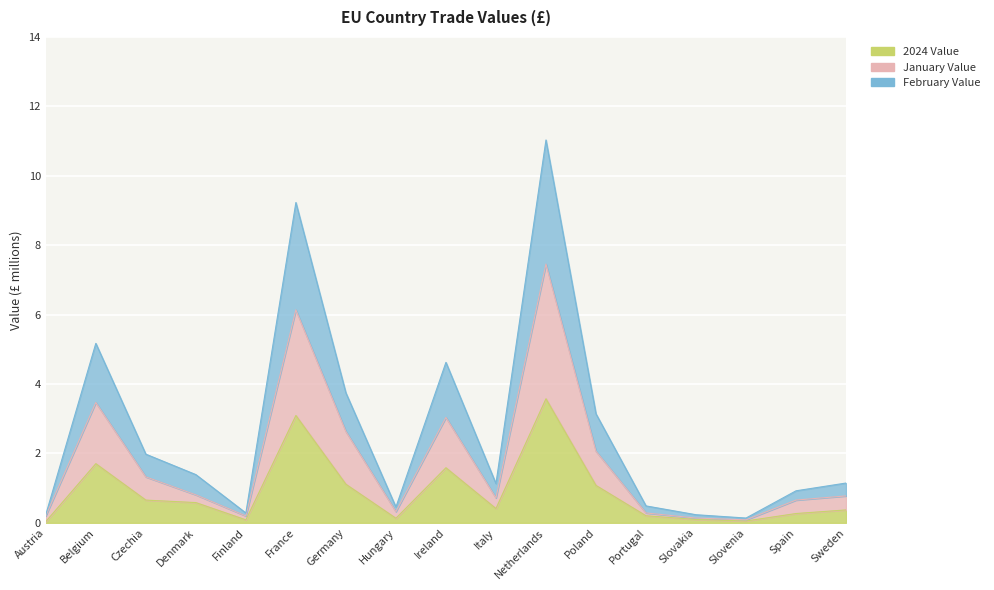

How many series are shown in this chart?

3